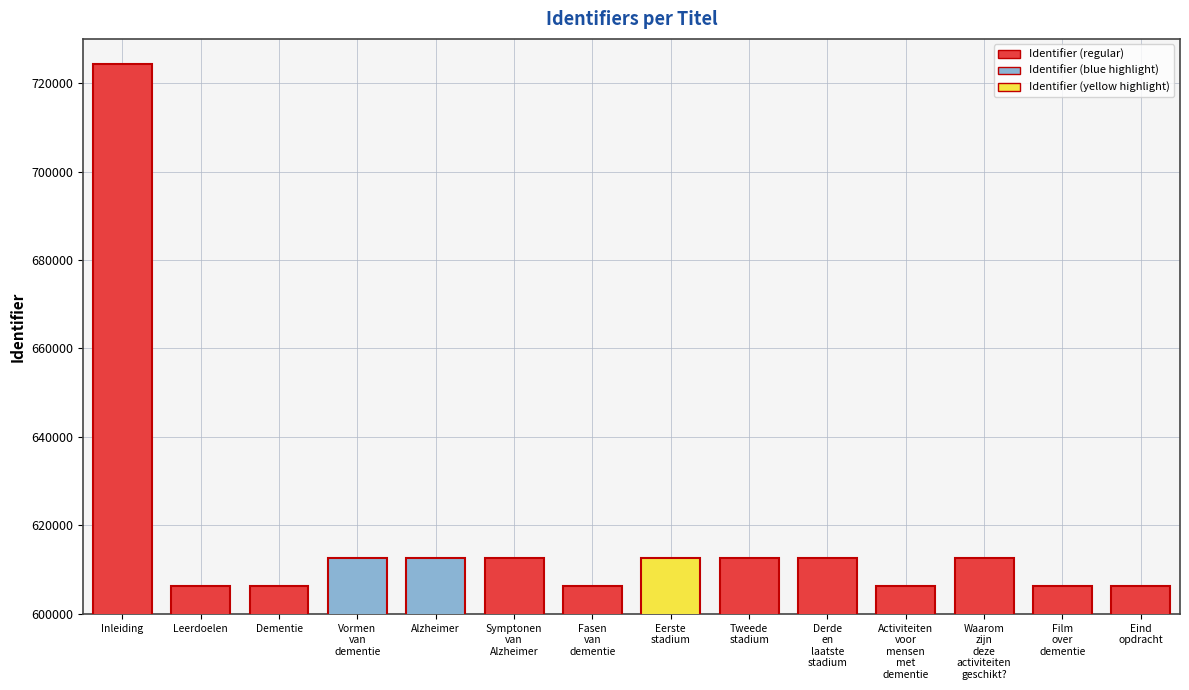

Is it true that the value at Inleiding is 724341?

True